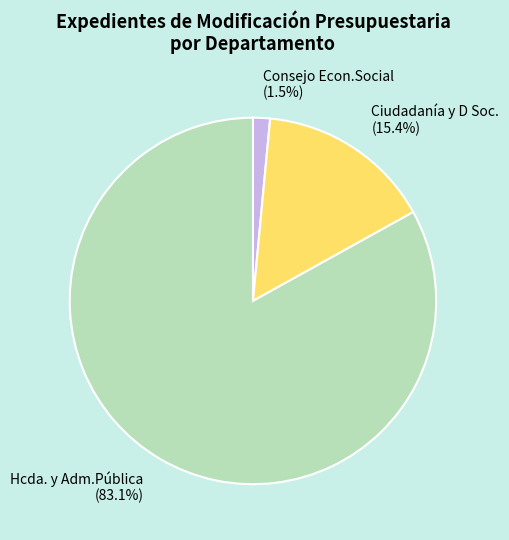

To the nearest percent, what portion does Ciudadanía y D Soc. represent?

15%